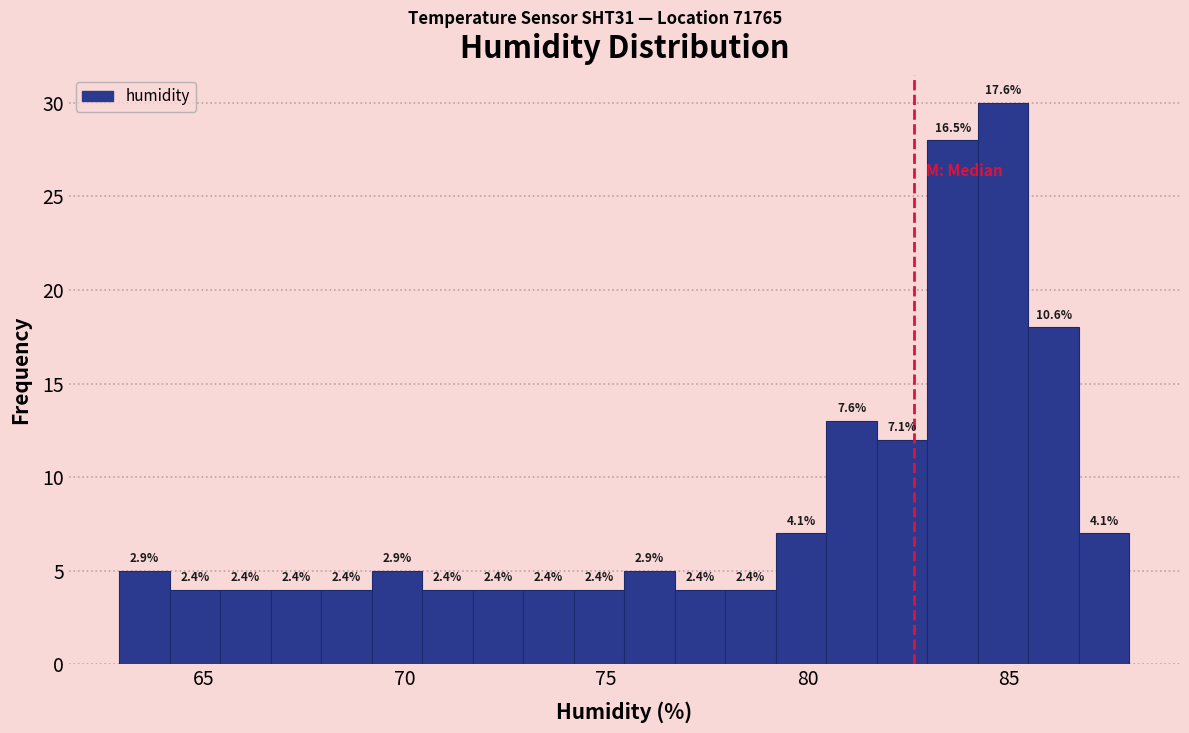

Around what value on the x-axis is the tallest bar? Give the approximate position of its centre, as read against the axis.

85.0